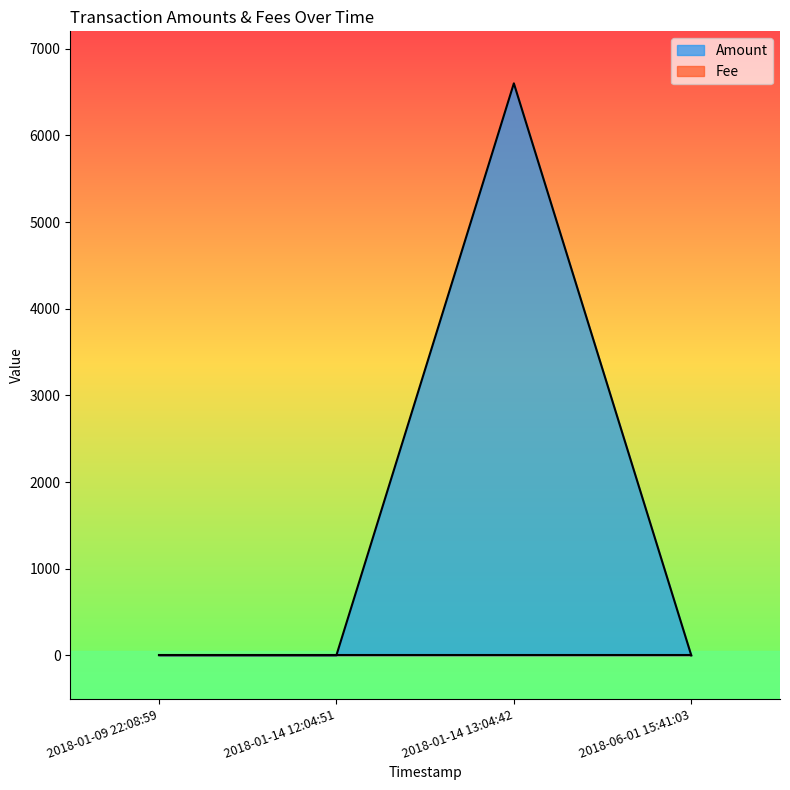

At which label does Fee reach its peak?

2018-06-01 15:41:03